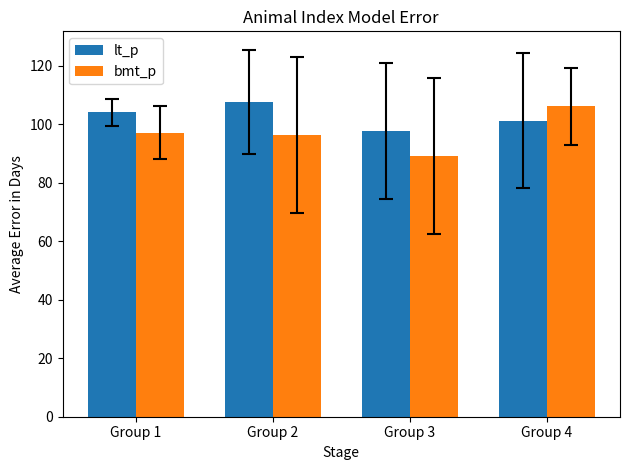

Rank the series by their average value, from lowest to highest.

bmt_p, lt_p